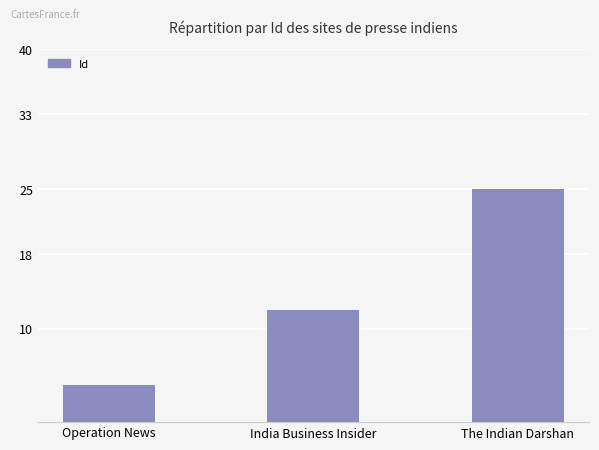

The chart shows a value of 1 at Operation News. True or false?

False